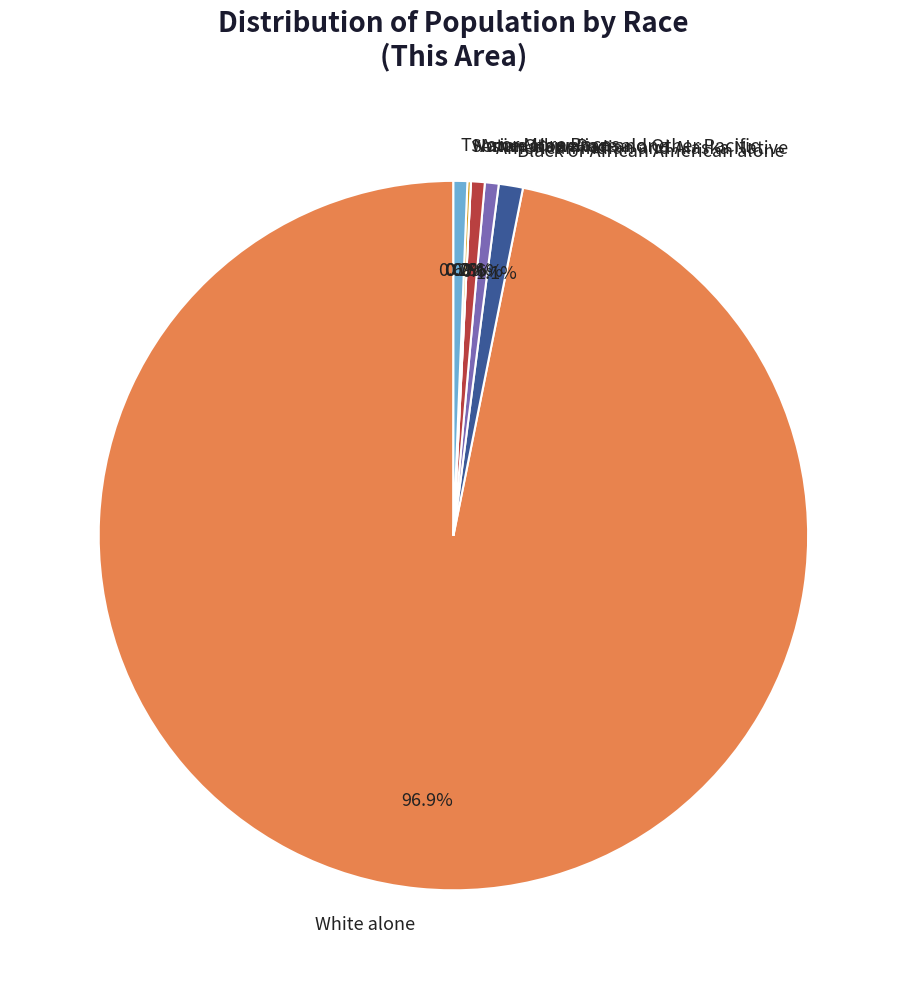

Combined, what portion of the pie is American Indian and Alaska Native and Native Hawaiian and Other Pacific?

0.6%